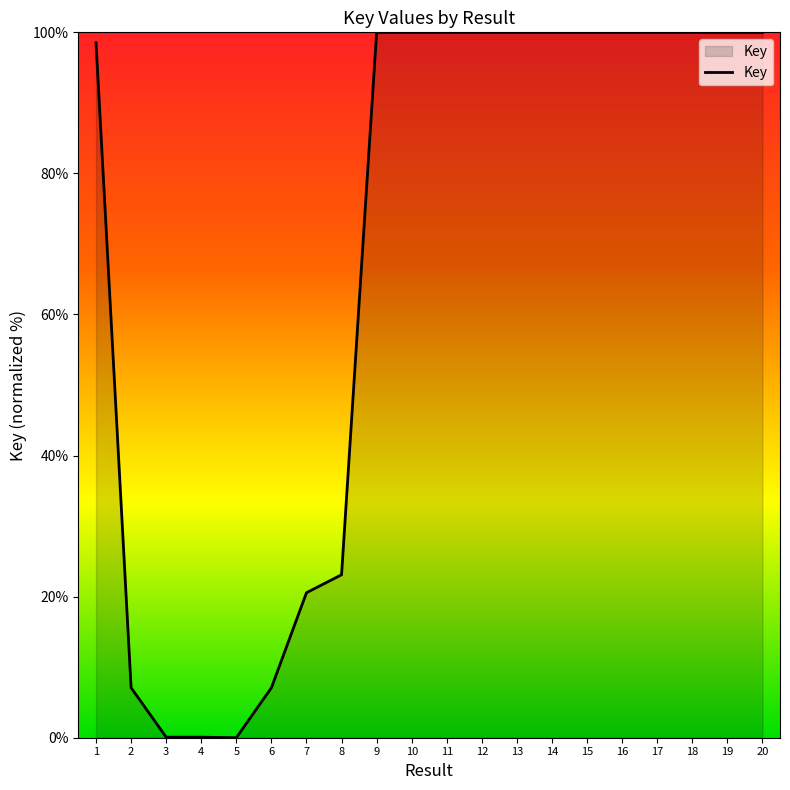

What is the difference between the maximum and minimum values?

100.0